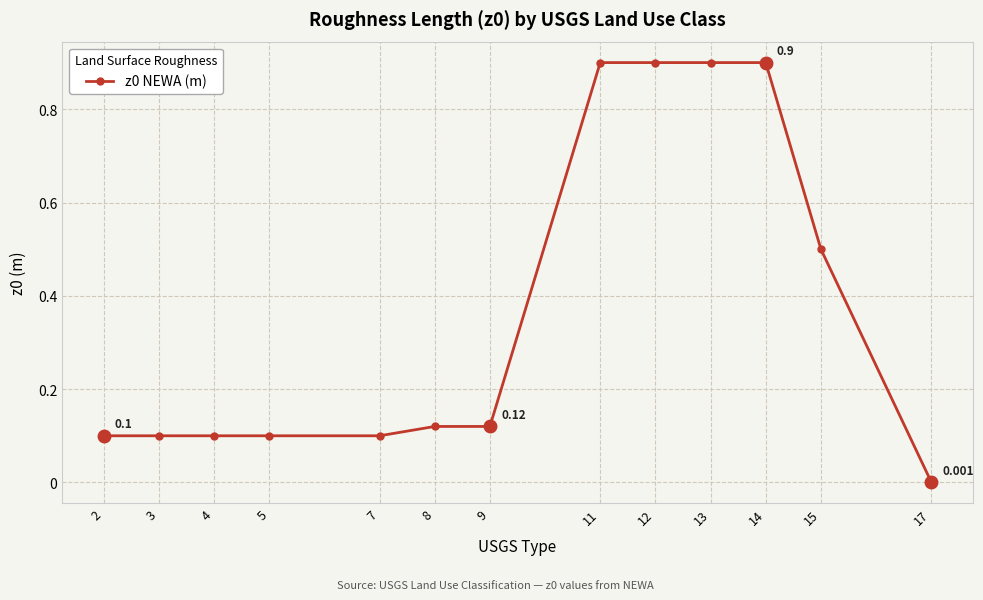

How many series are shown in this chart?

1